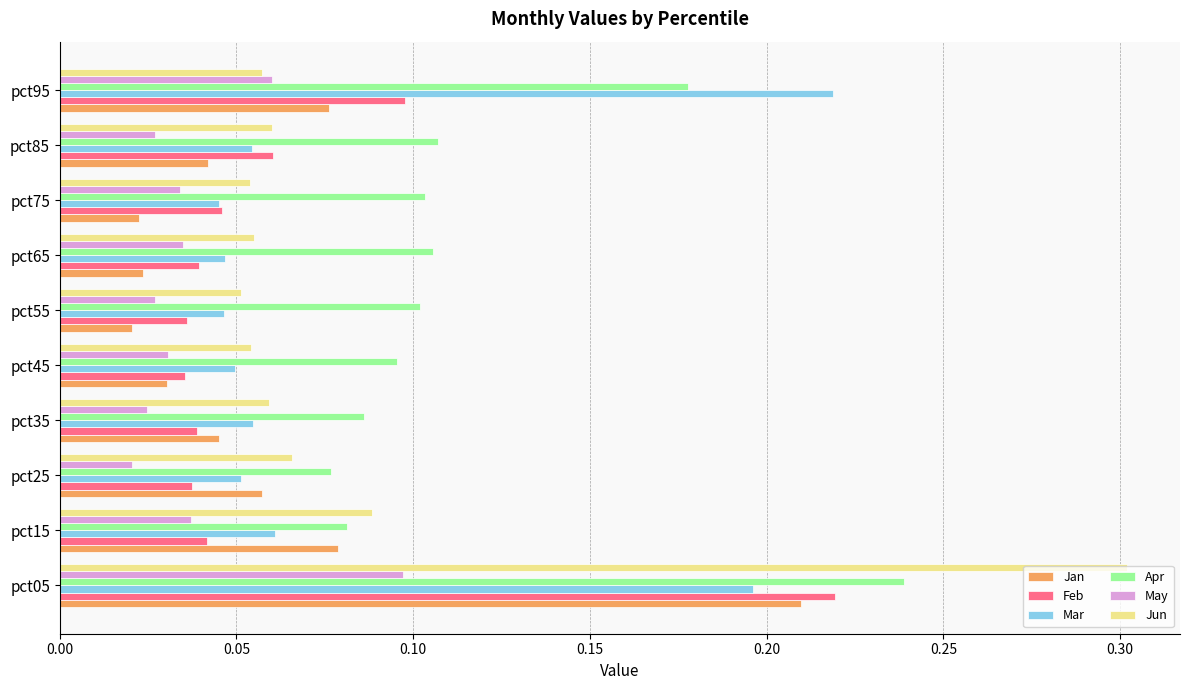

True or false: Jun has a value of 0.1 at pct55.

True